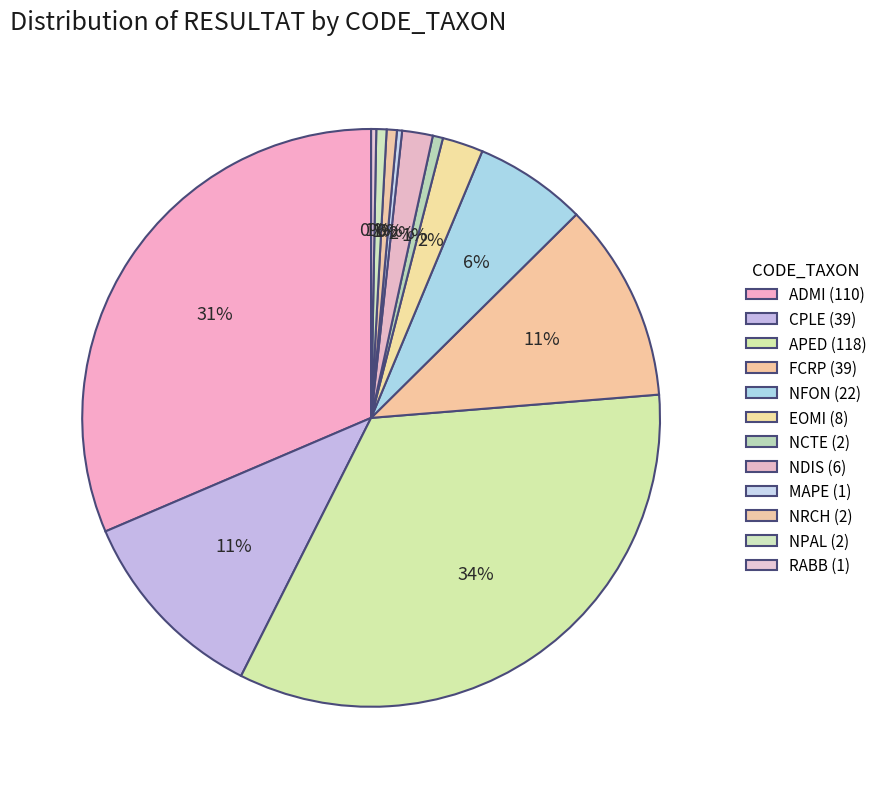

Rank the categories by value from highest to lowest.

APED, ADMI, CPLE, FCRP, NFON, EOMI, NDIS, NCTE, NRCH, NPAL, MAPE, RABB